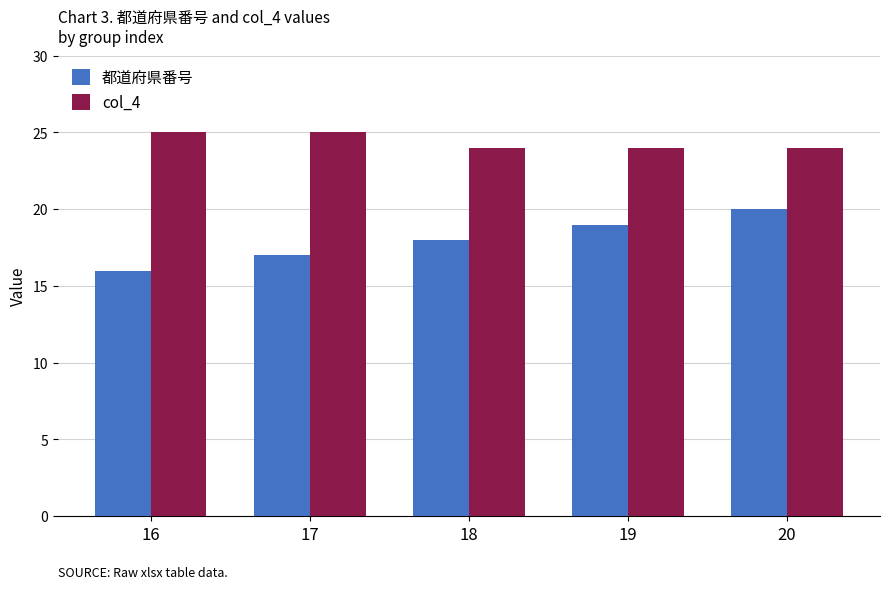

The value of col_4 at 20 is 24. True or false?

True